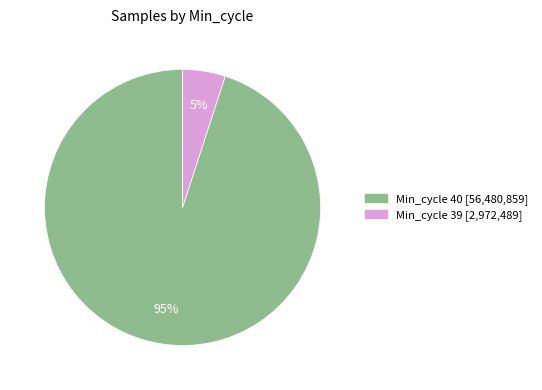

Is there any slice that represents more than half of the pie?

Yes